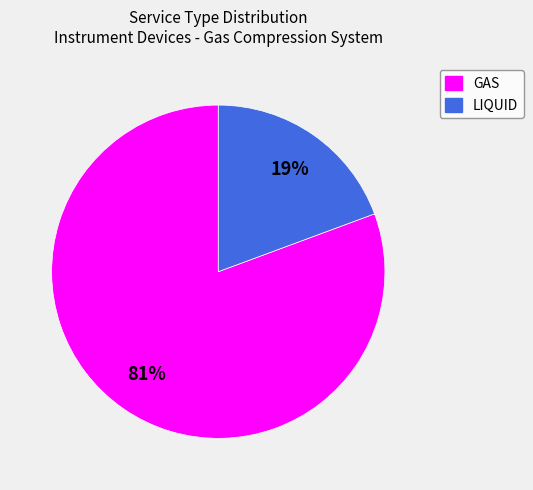

To the nearest percent, what is the combined percentage of GAS and LIQUID?

100%